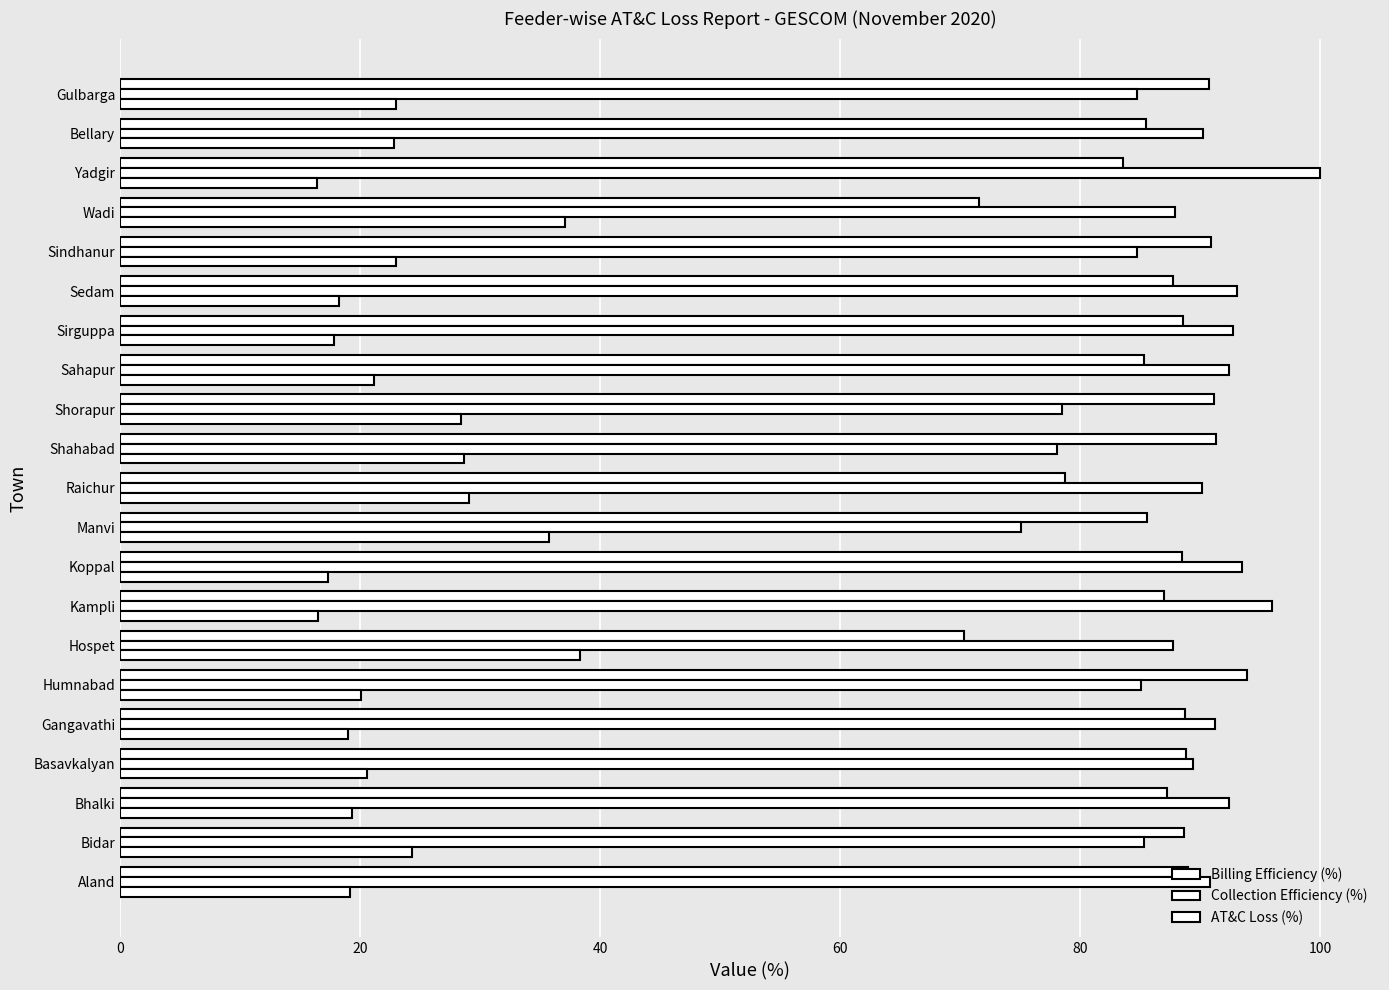

Reading right to left, list all the values displayed in this chart.

Billing Efficiency (%): 90.8	85.5	83.6	71.6	90.9	87.8	88.5	85.3	91.2	91.3	78.7	85.6	88.5	87.0	70.3	93.9	88.8	88.8	87.3	88.7	89.0
Collection Efficiency (%): 84.8	90.3	100.0	87.9	84.8	93.1	92.8	92.4	78.5	78.1	90.1	75.0	93.5	96.0	87.8	85.1	91.2	89.4	92.4	85.3	90.8
AT&C Loss (%): 23.0	22.9	16.4	37.1	23.0	18.3	17.8	21.2	28.4	28.7	29.0	35.8	17.3	16.5	38.3	20.1	19.0	20.6	19.4	24.3	19.2